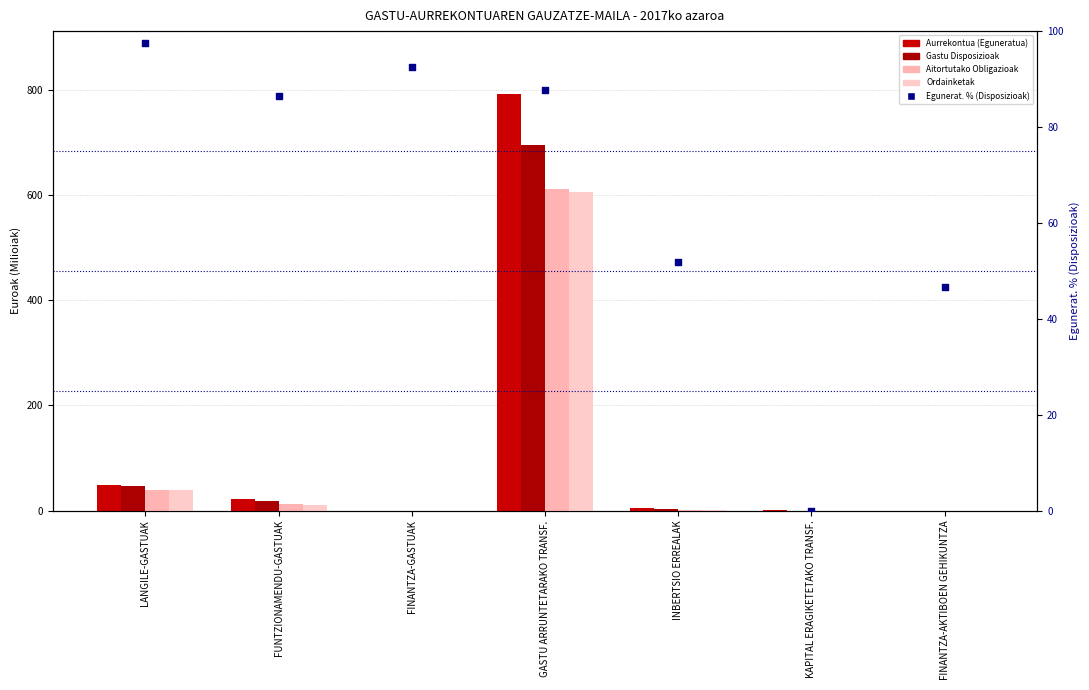

What are all the series names shown in the legend?

Aurrekontua (Eguneratua), Gastu Disposizioak, Aitortutako Obligazioak, Ordainketak, Egunerat. % (Disposizioak)